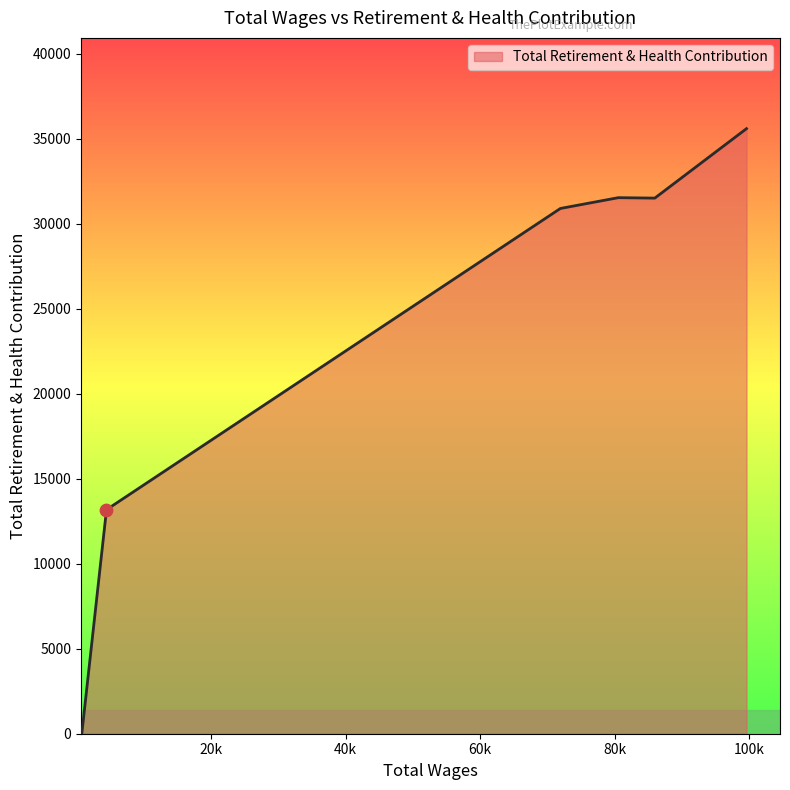

What is the difference between the maximum and second lowest values?

22410